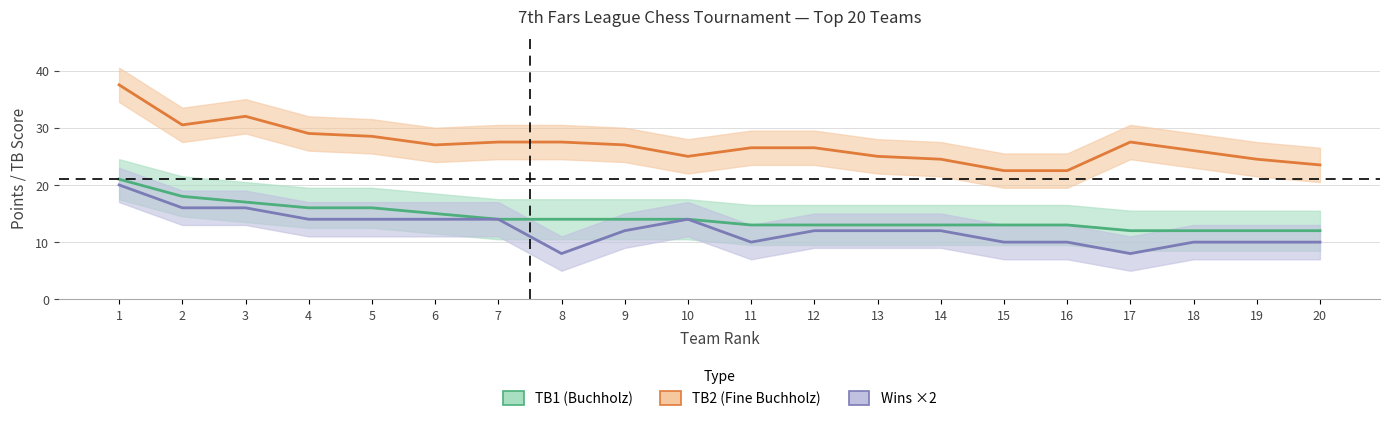

What is the total value across all series at 4?

59.0